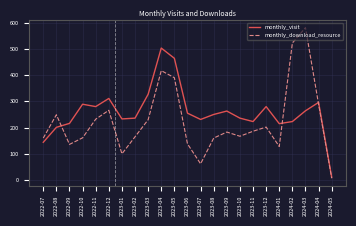

How many lines are shown in the chart?

2